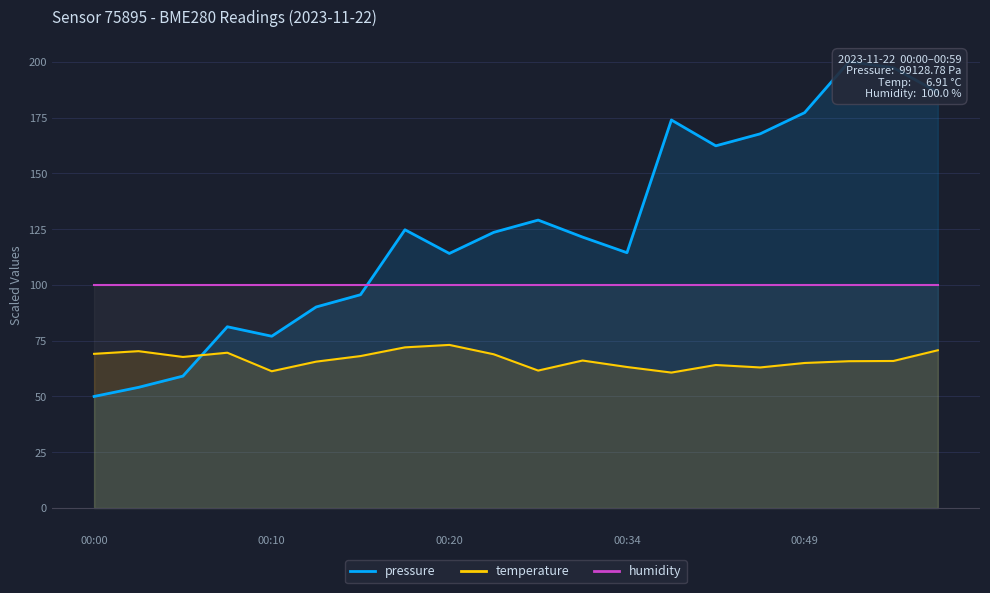

True or false: pressure has more than 2 points higher than both neighbors.

True